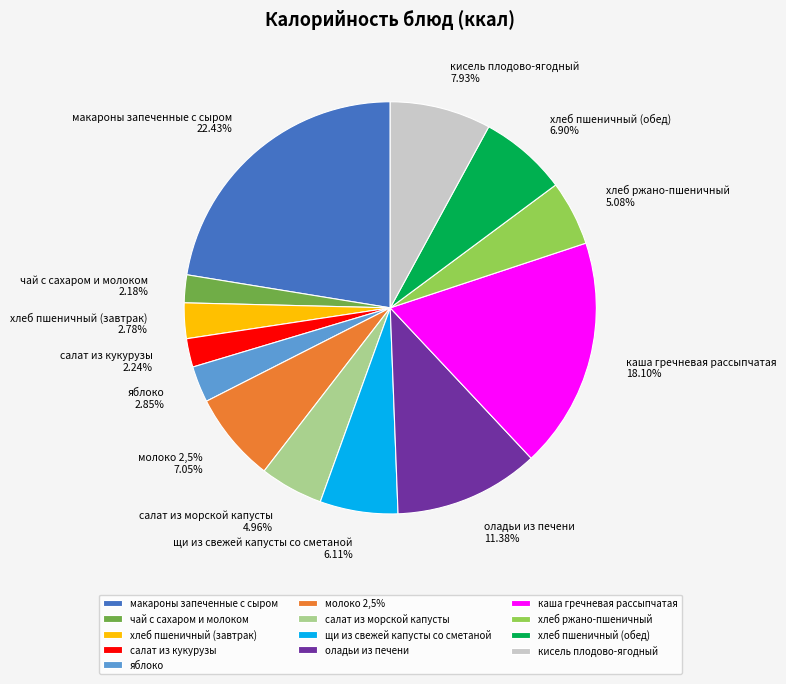

Does оладьи из печени account for over 50% of the chart?

No